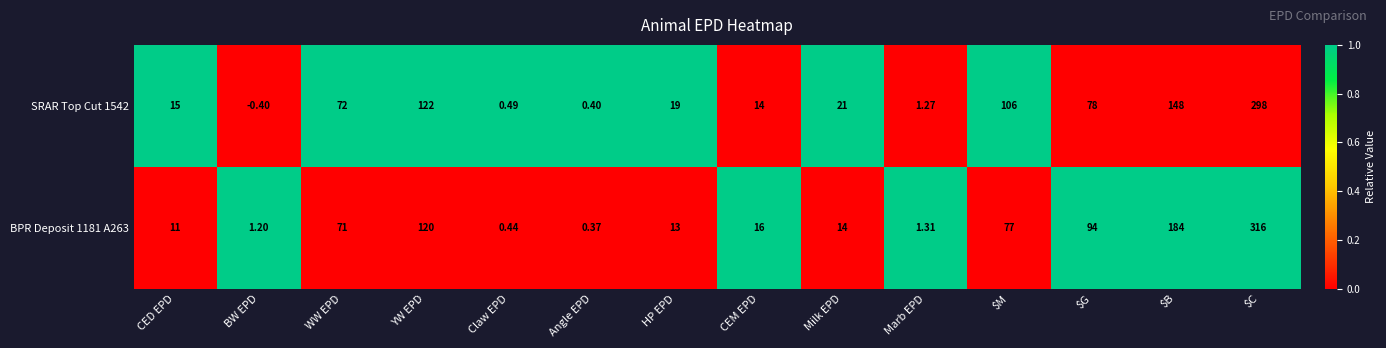

What is the greatest value displayed?

316.0